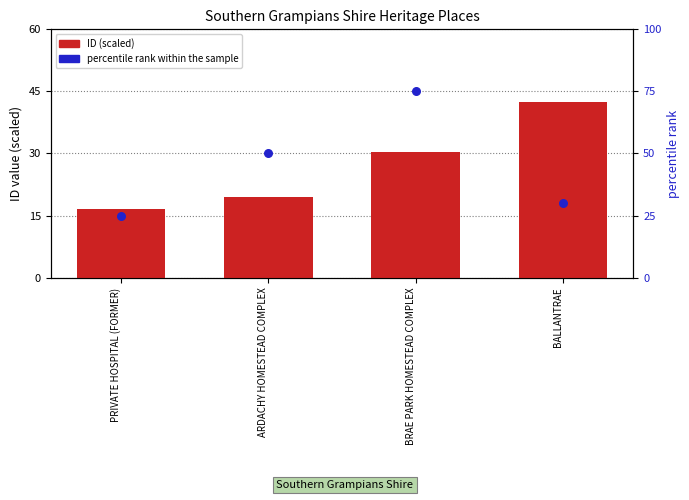

At how many categories does at least one series exceed 40?

3